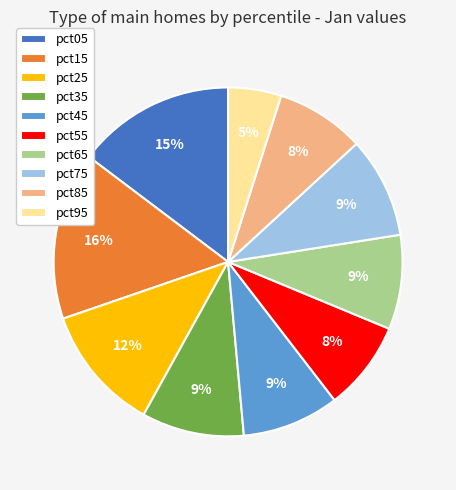

The pct05 slice represents 3% of the pie. True or false?

False